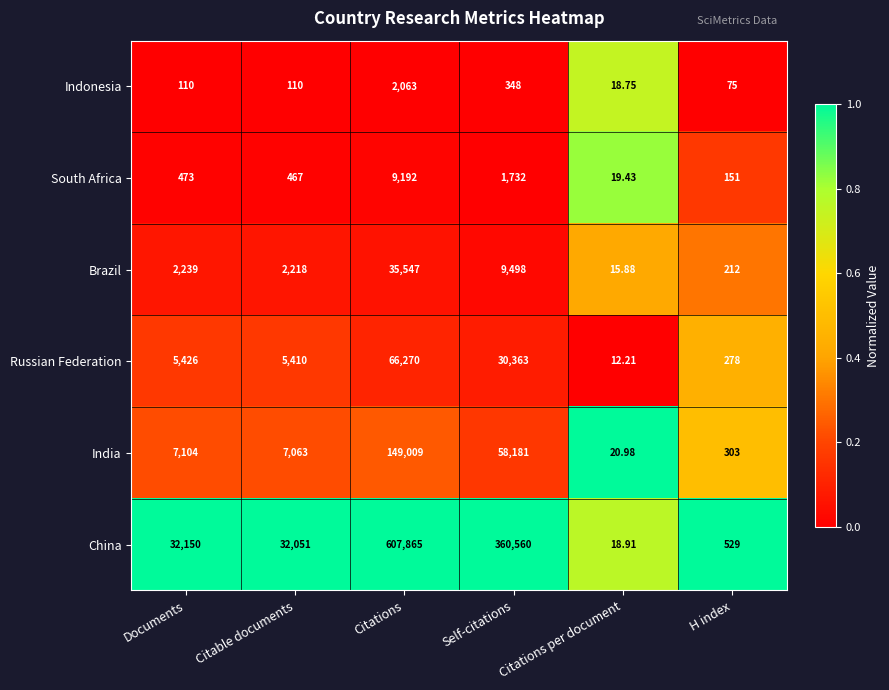

At which category is the sum across all series the highest?

Citations